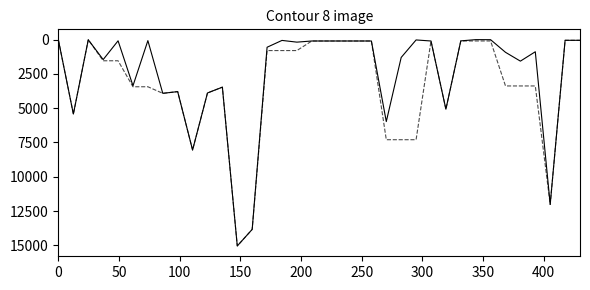

Does the chart have visible grid lines?

No